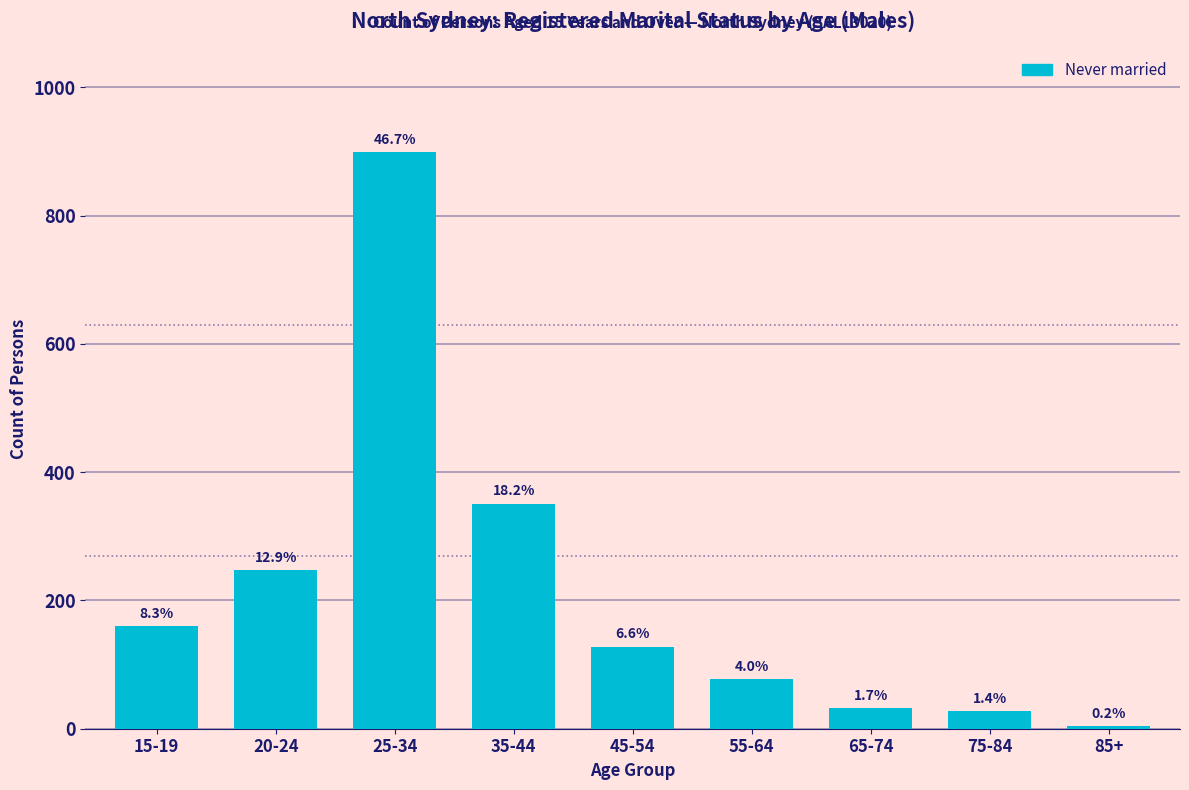

Does the chart contain any negative values?

No